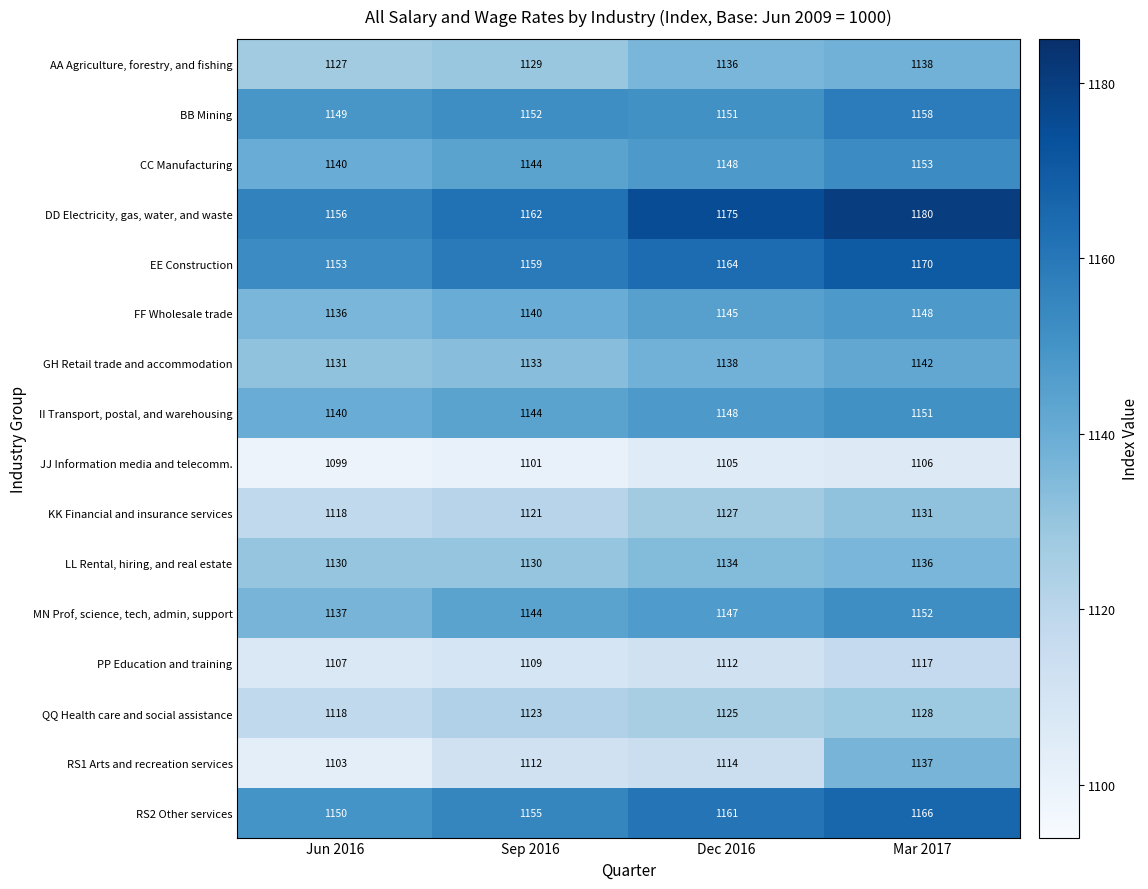

Is it true that PP Education and training equals 256 at Mar 2017?

False